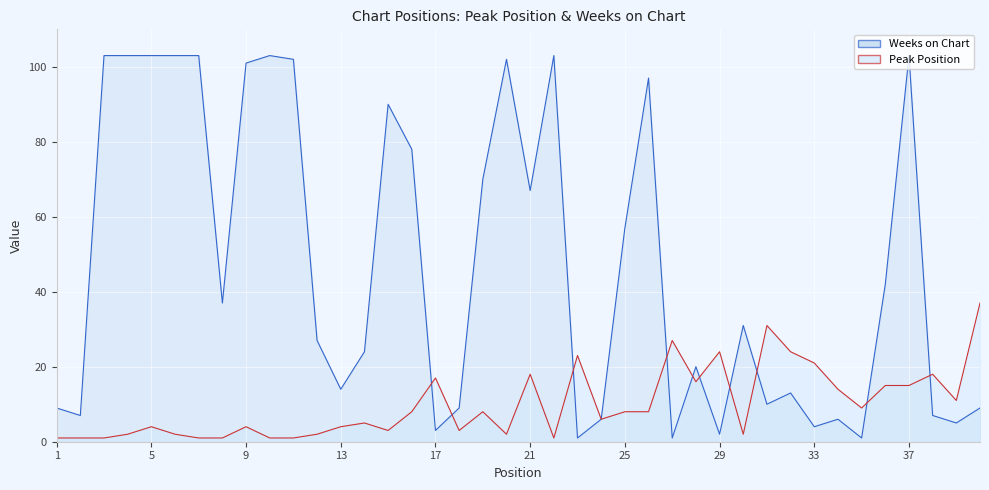

Is it true that Peak Position equals 8 at 25?

True